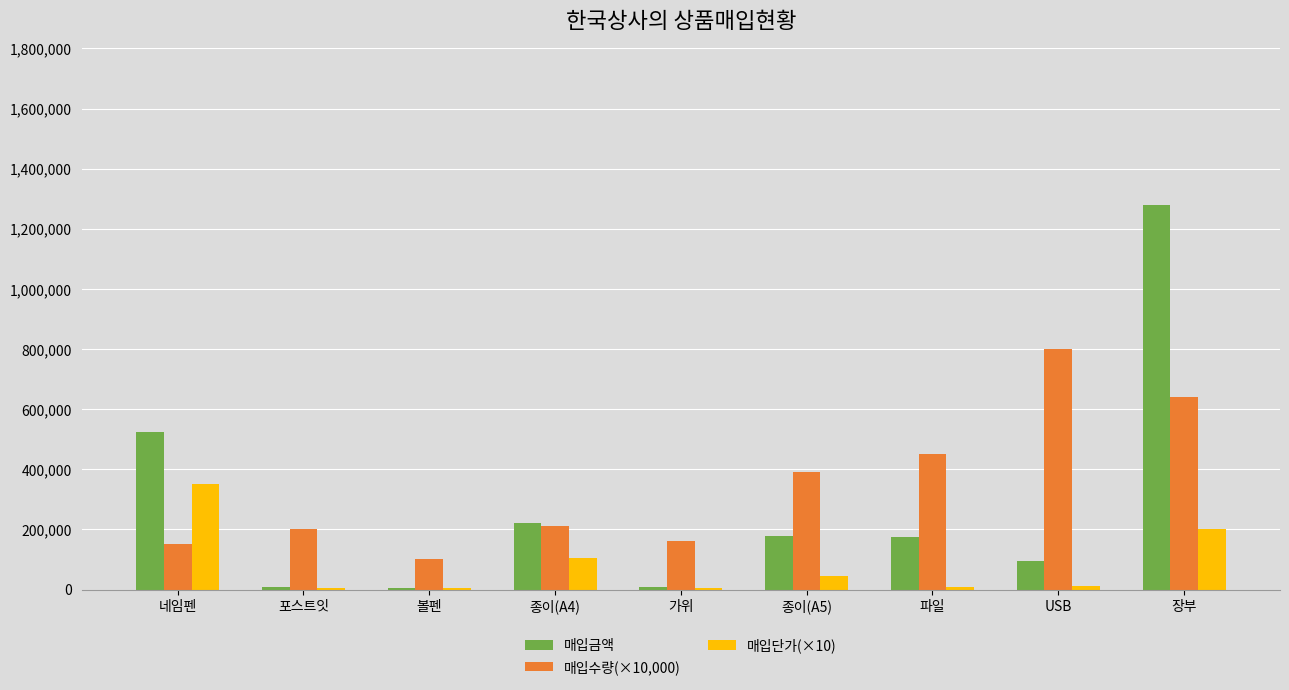

Is the value of 매입단가(×10) at 볼펜 greater than the value of 매입수량(×10,000) at 가위?

No